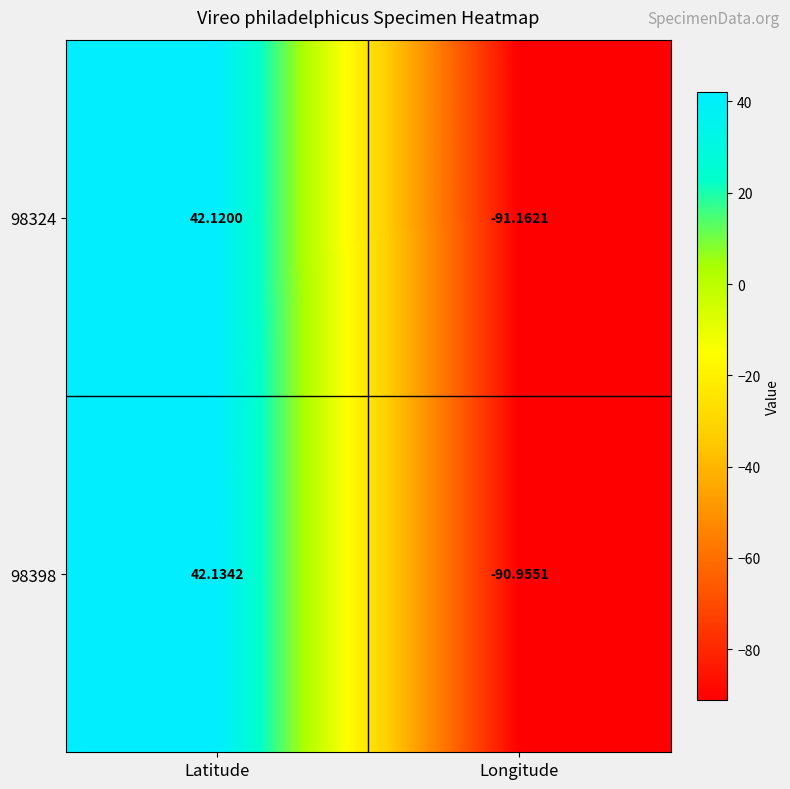

Is the value of 98324 at Longitude greater than the value of 98398 at Latitude?

No